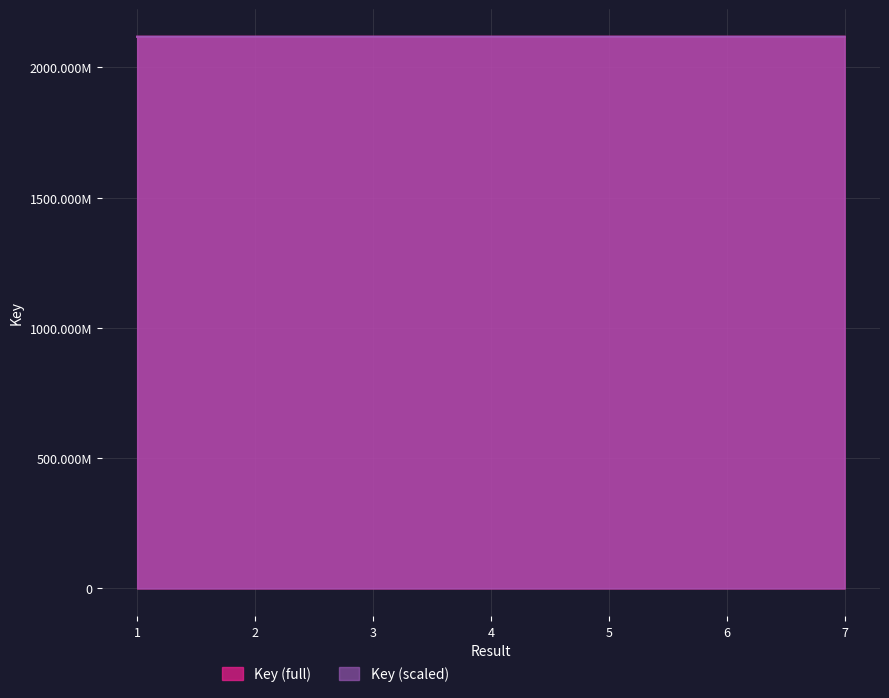

What is the difference between the maximum and minimum values?

7899